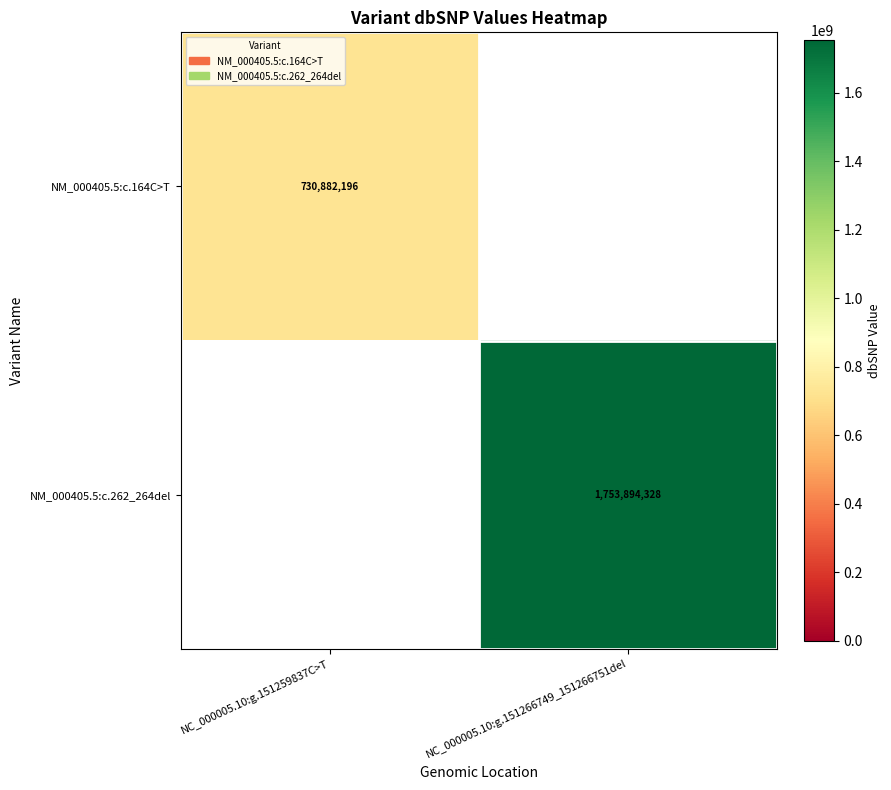

At how many categories does at least one series exceed 1410629440?

1